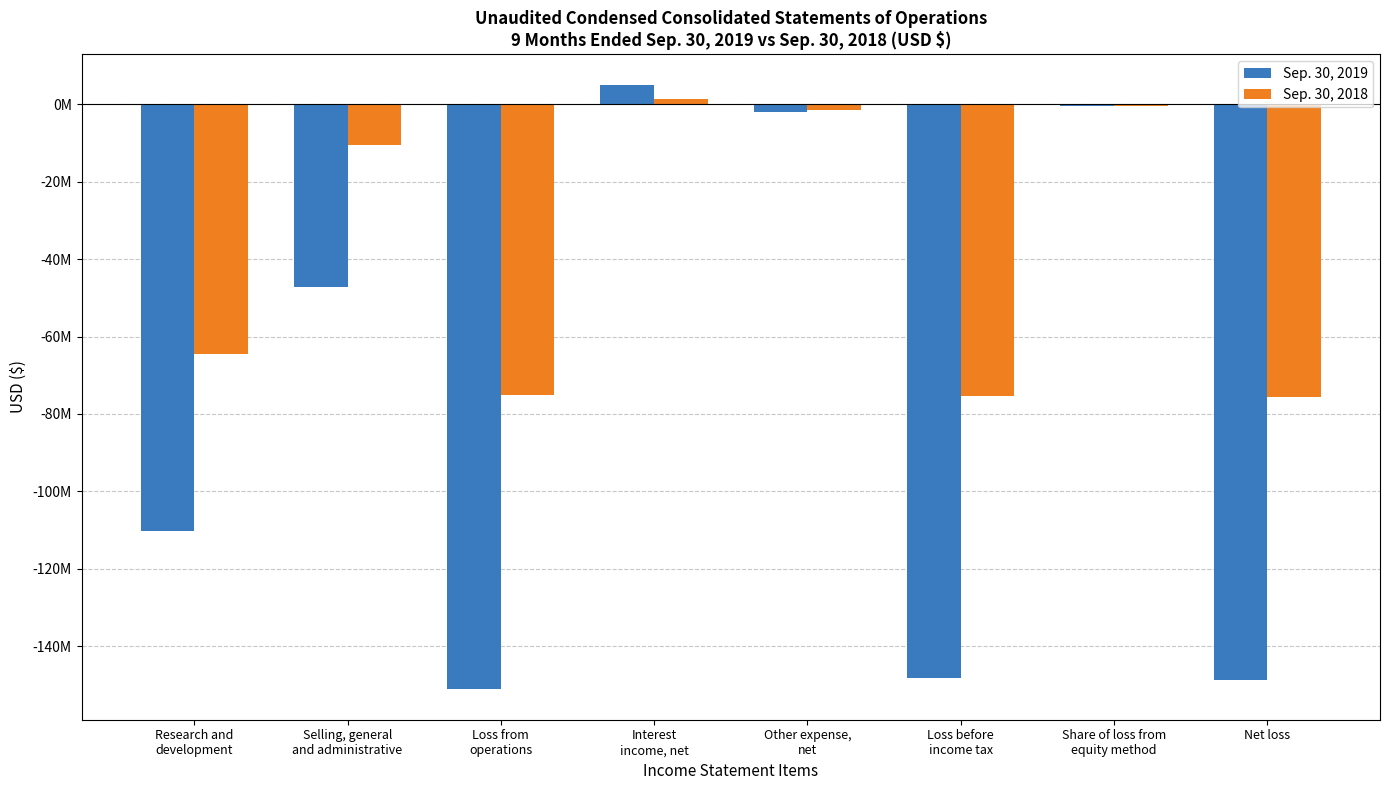

What are all the series names shown in the legend?

Sep. 30, 2019, Sep. 30, 2018